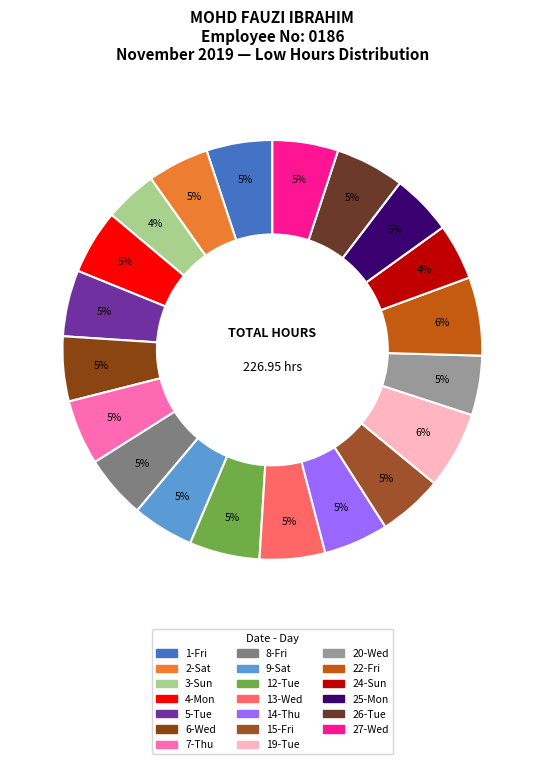

Count the number of slices in the pie.

20